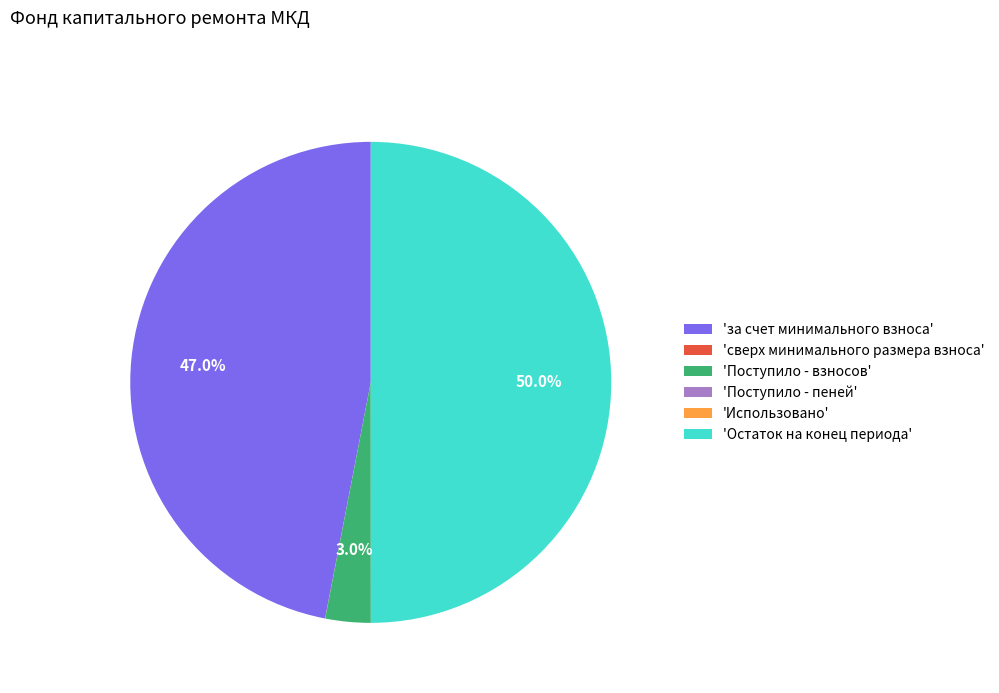

Is 'Поступило - взносов' the majority of the pie?

No